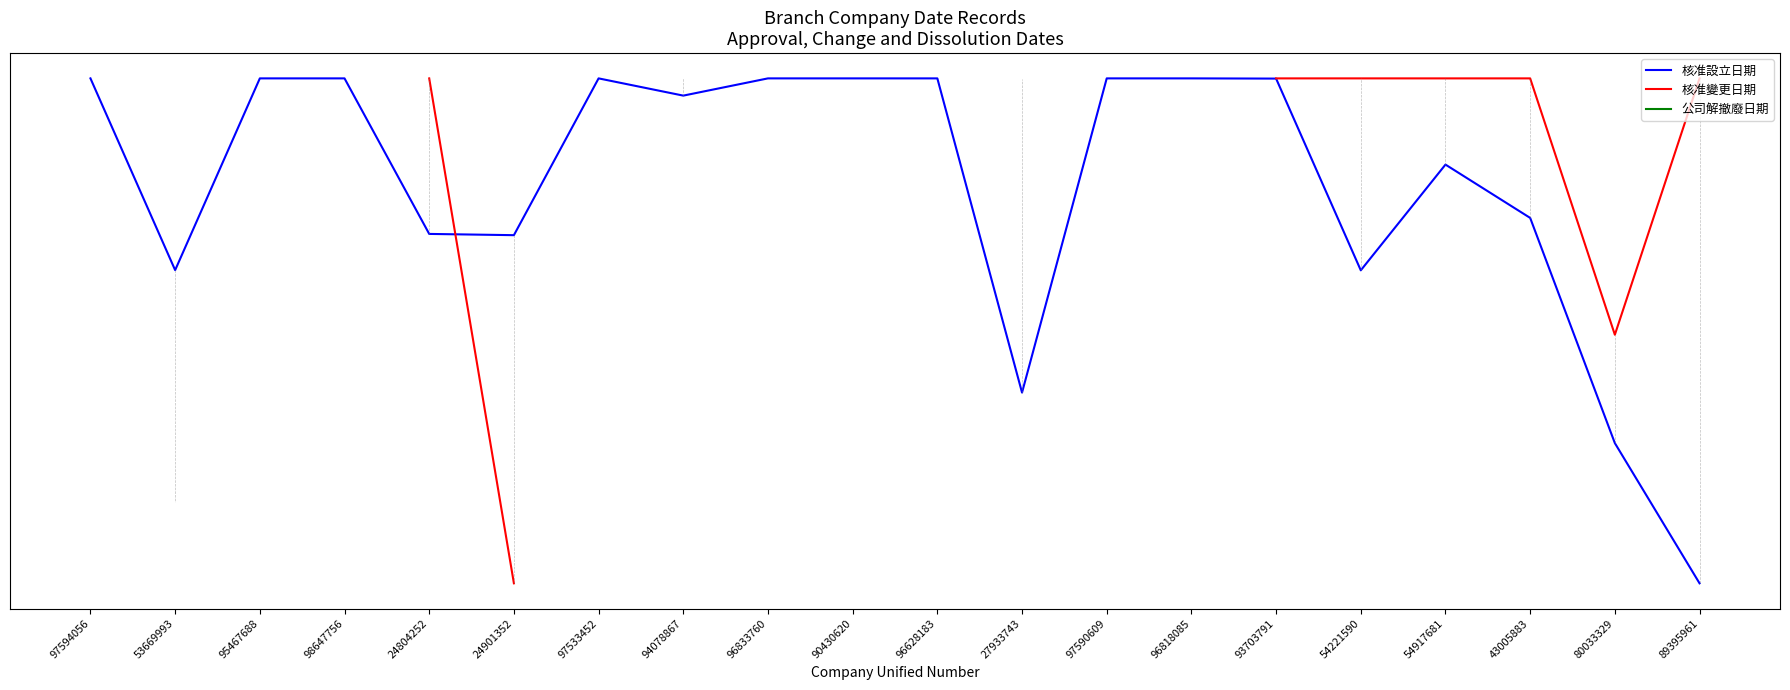

The value of 核准變更日期 at 93703791 is 1.5. True or false?

False